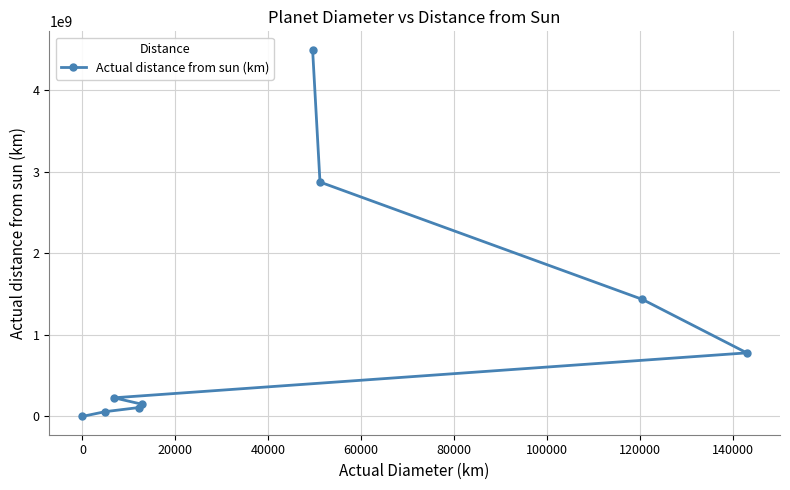

What is the greatest value displayed?

4495100000